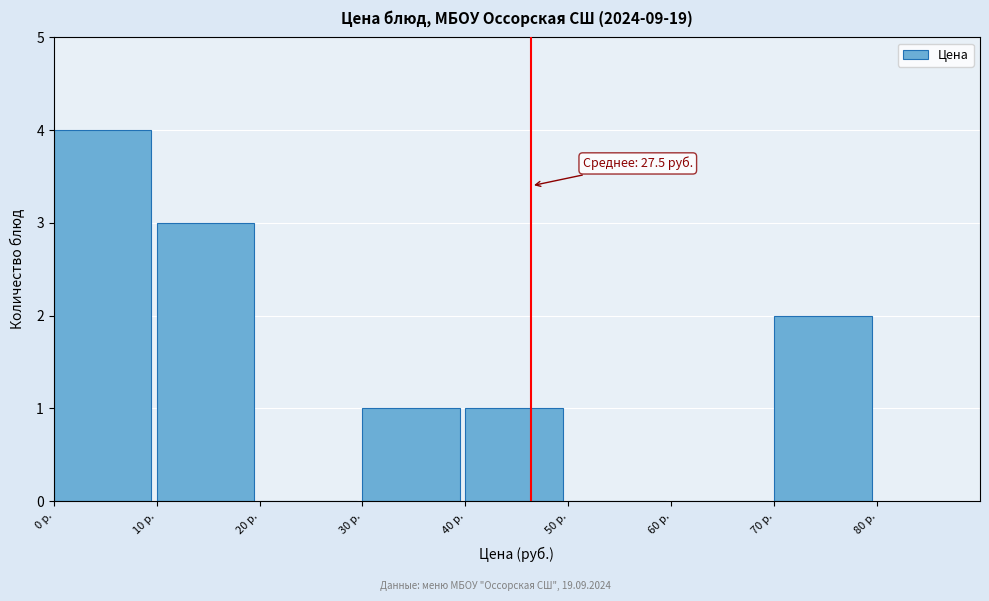

Which range on the x-axis has the tallest bar?

0 to 10